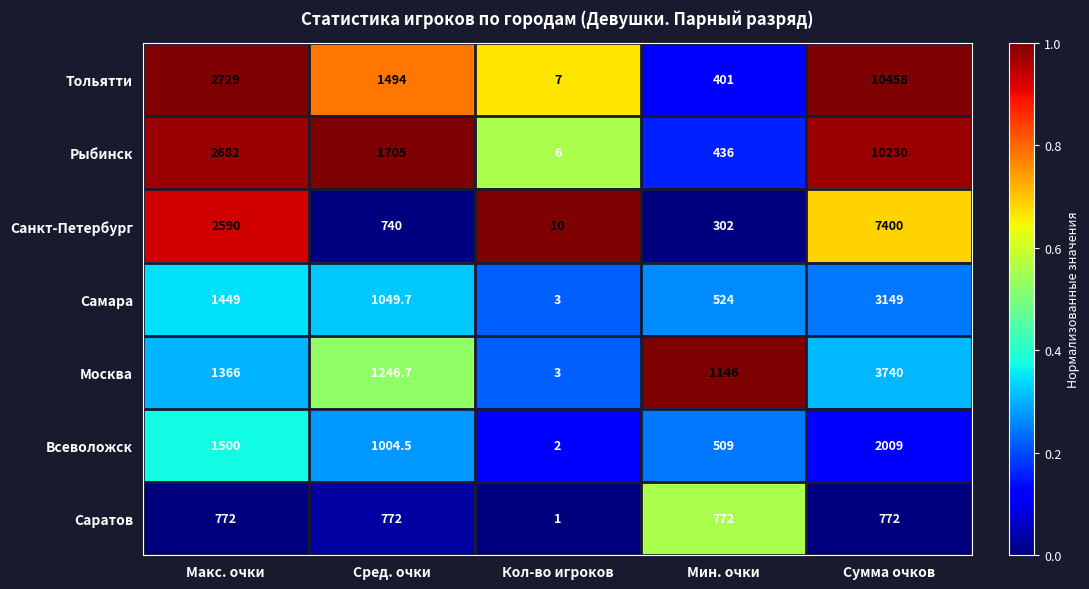

At which label does Тольятти reach its peak?

Сумма очков